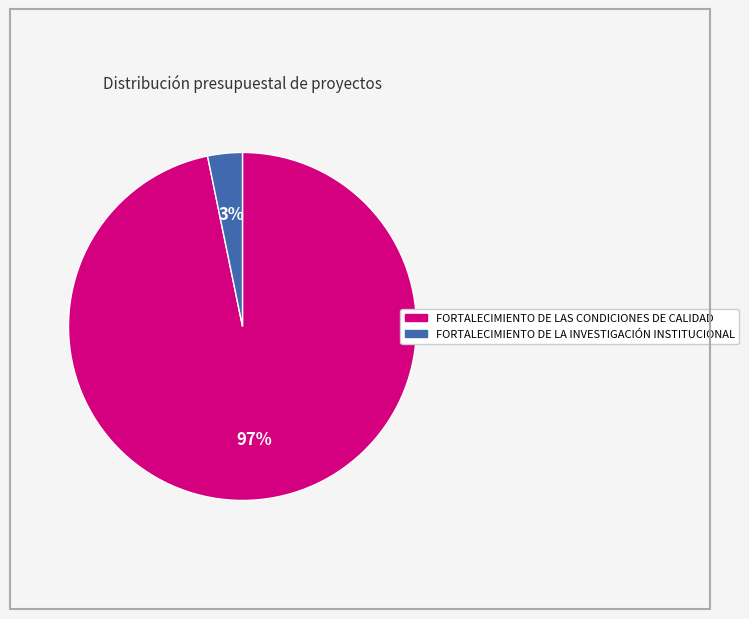

To the nearest percent, what percentage of the pie is FORTALECIMIENTO DE LA INVESTIGACIÓN INSTITUCIONAL?

3%